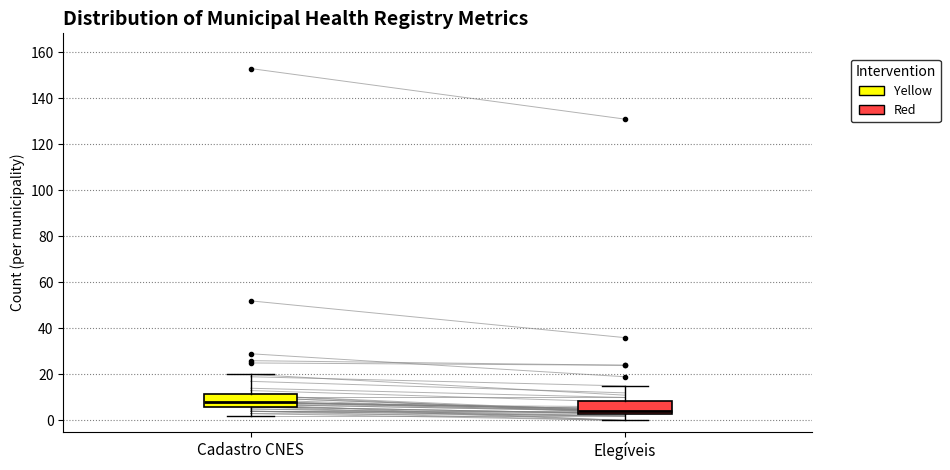

Where does the upper whisker of the box for Elegíveis end on the y-axis? The values are not printed on the chart, so give them approximately, as read against the axis.

16